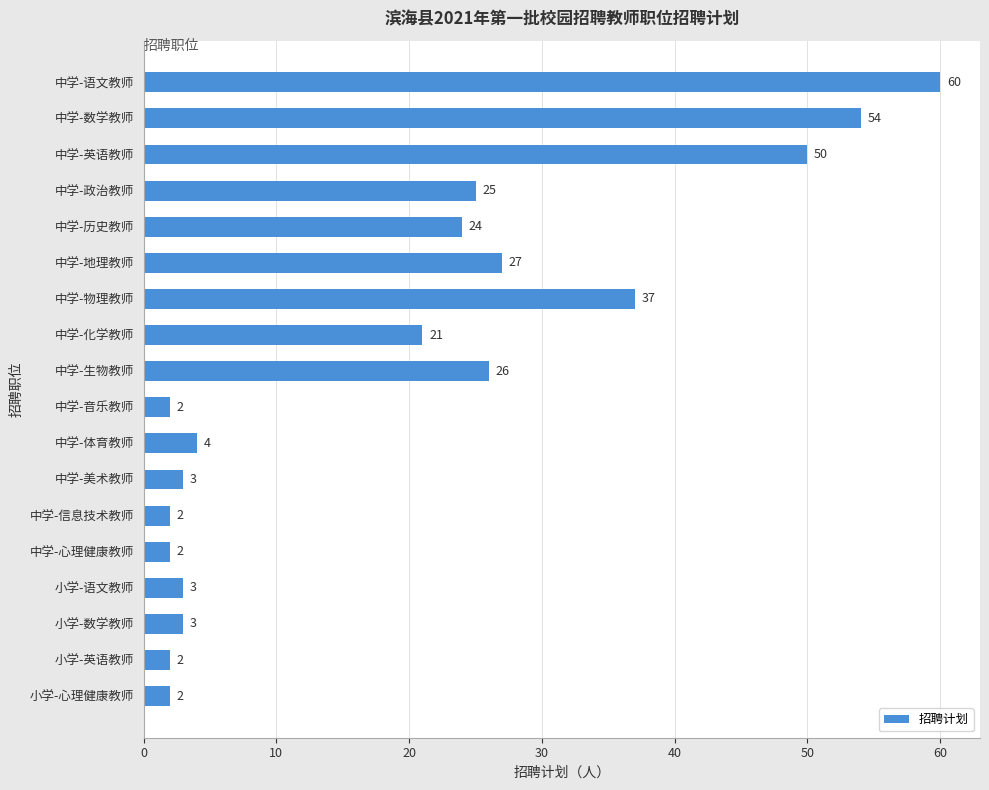

Reading top to bottom, list all the values displayed in this chart.

60	54	50	25	24	27	37	21	26	2	4	3	2	2	3	3	2	2